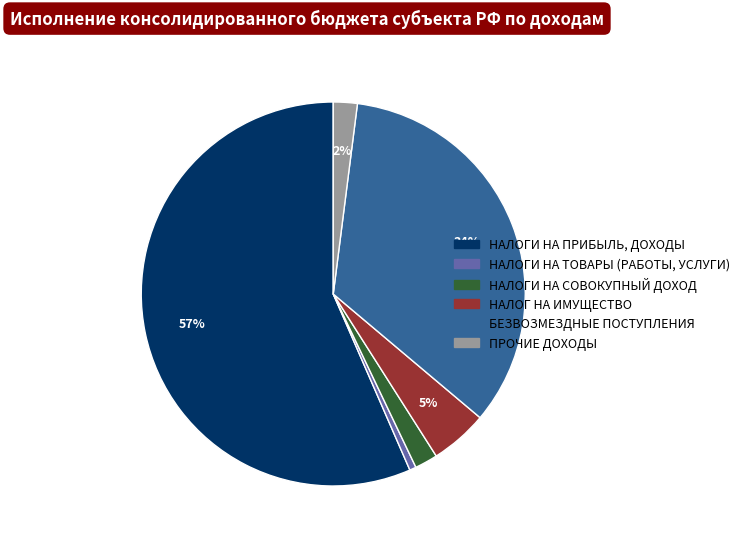

To the nearest percent, what percentage of the pie is НАЛОГИ НА СОВОКУПНЫЙ ДОХОД?

2%